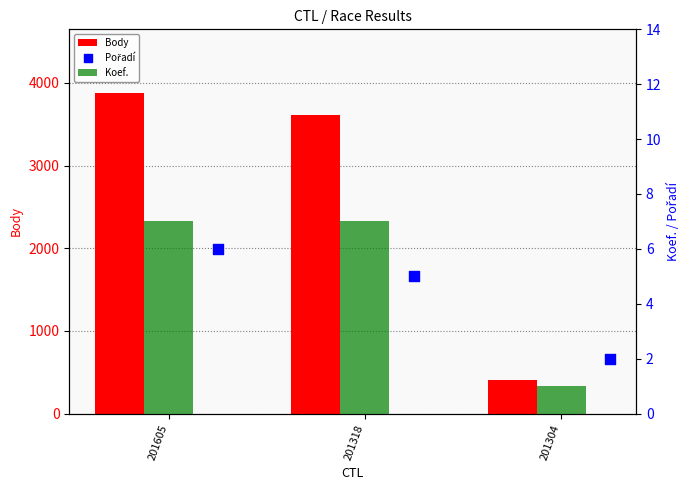

Which series has the widest spread of Y values?

Body